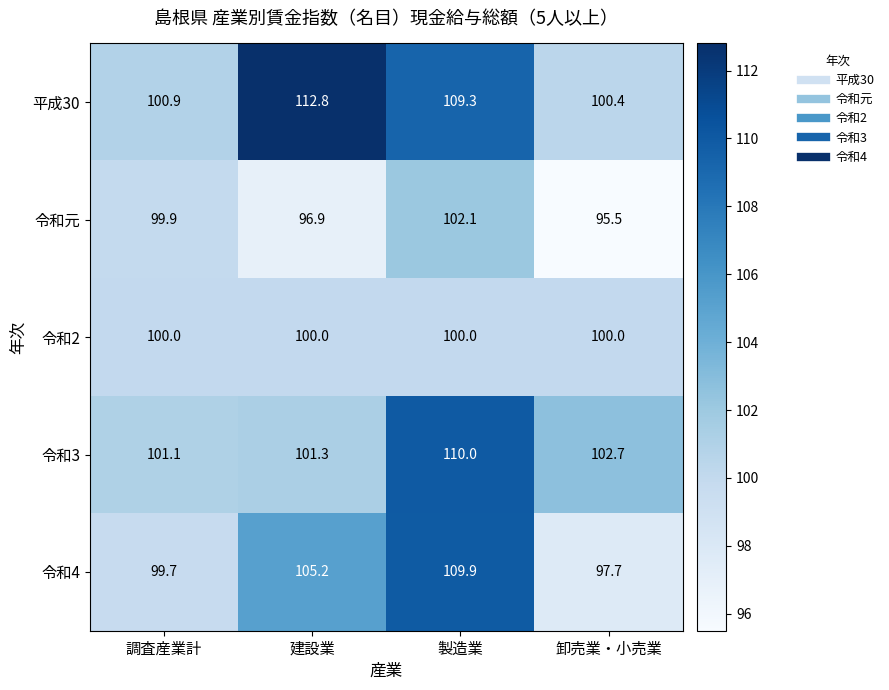

What is the greatest value displayed?

112.8